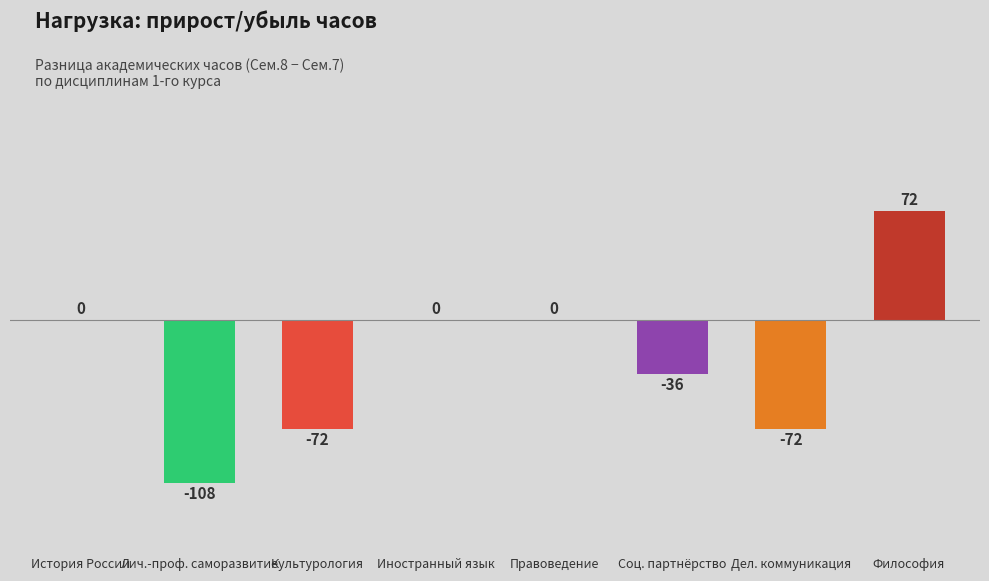

Which label corresponds to the largest value in the chart?

Философия